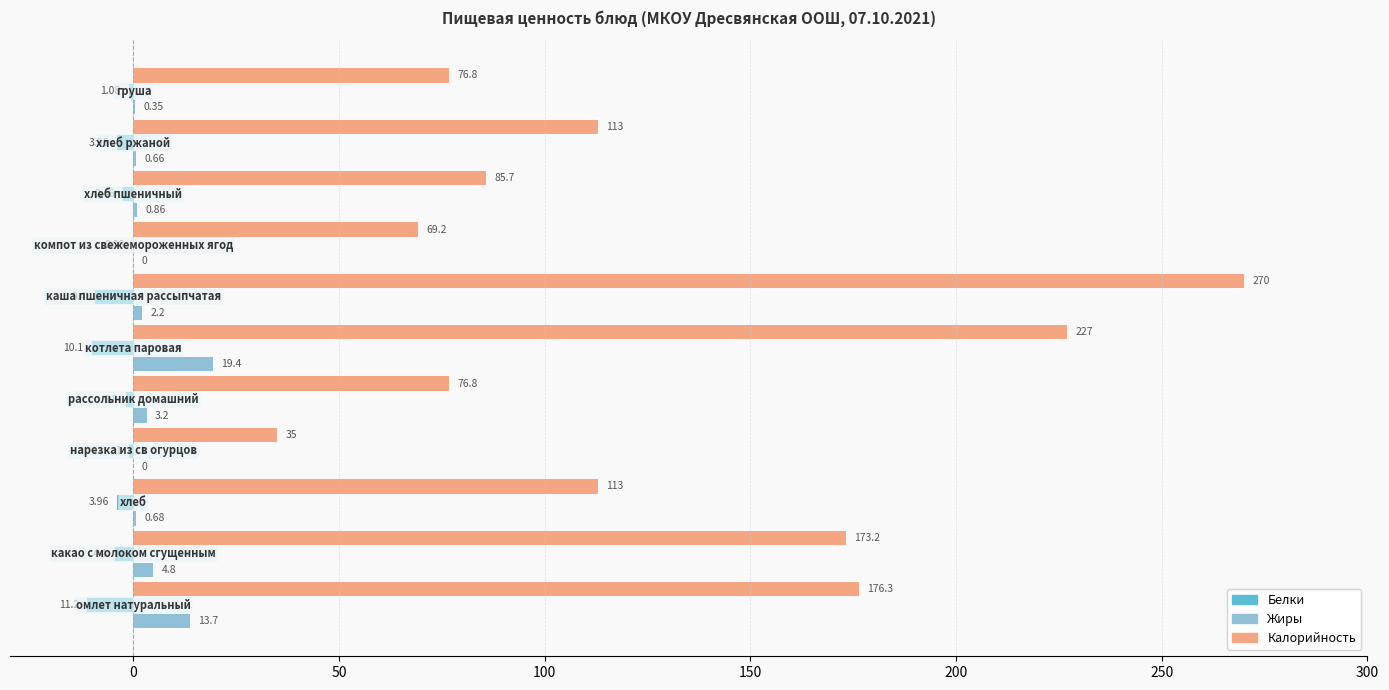

What is the greatest value displayed?

270.0